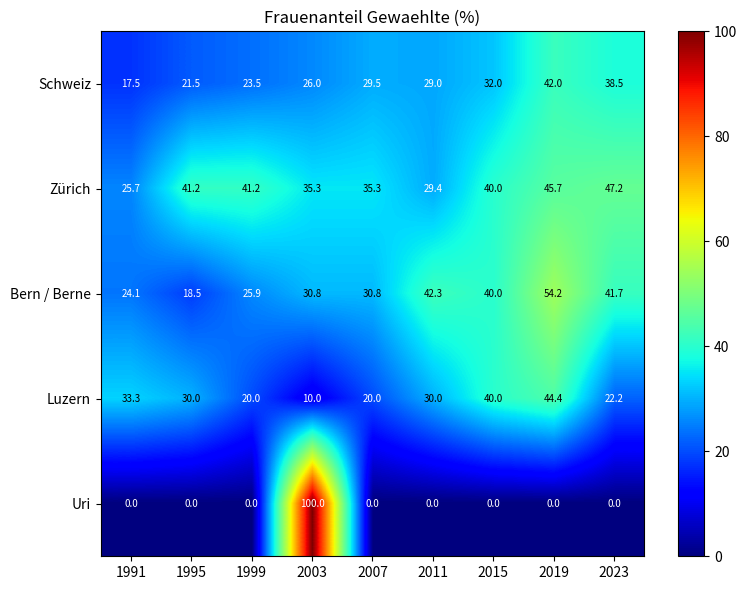

What is the maximum value for Luzern?

44.4